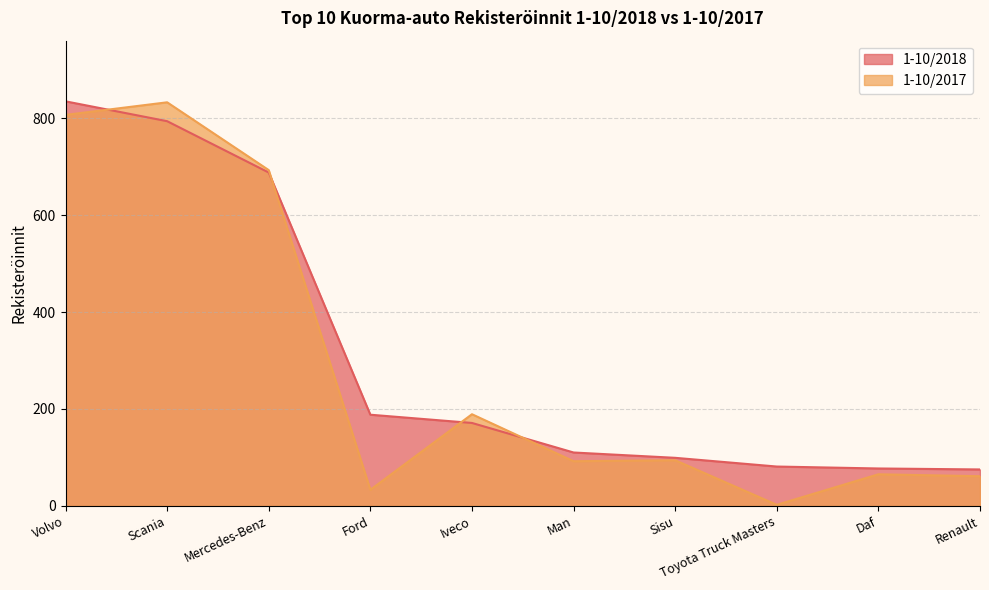

What is the difference between the 1-10/2017 values at Sisu and Daf?

29